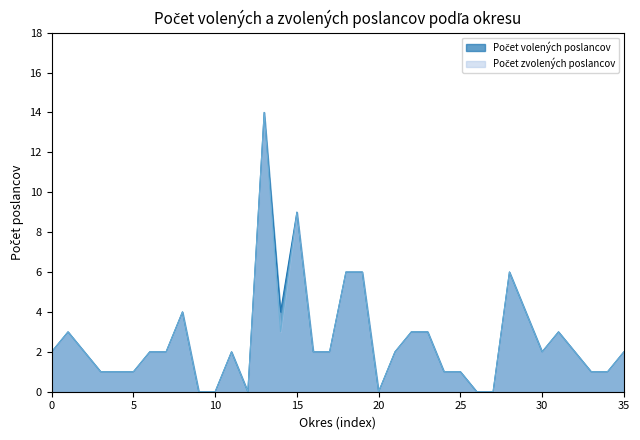

What is the total value across all series at 15?

18